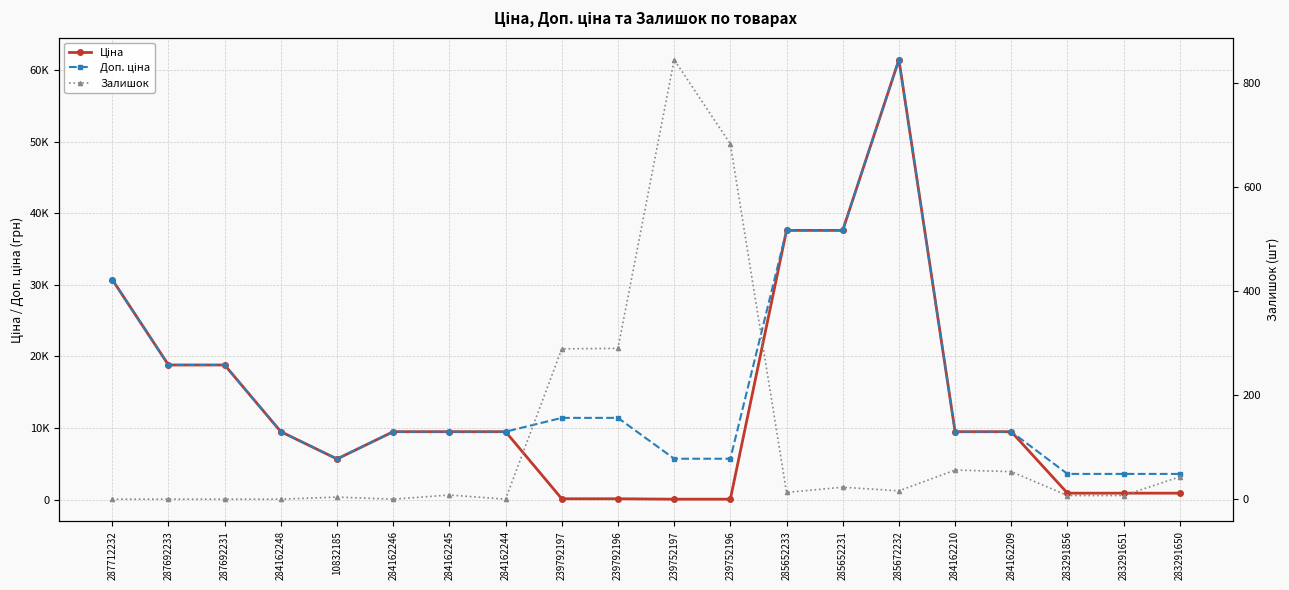

What is the sum of the Ціна values at 287692231 and 287712232?

49513.9